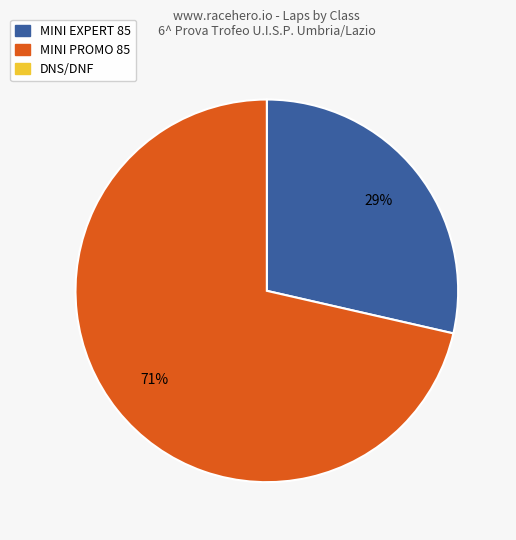

Count the number of slices in the pie.

2